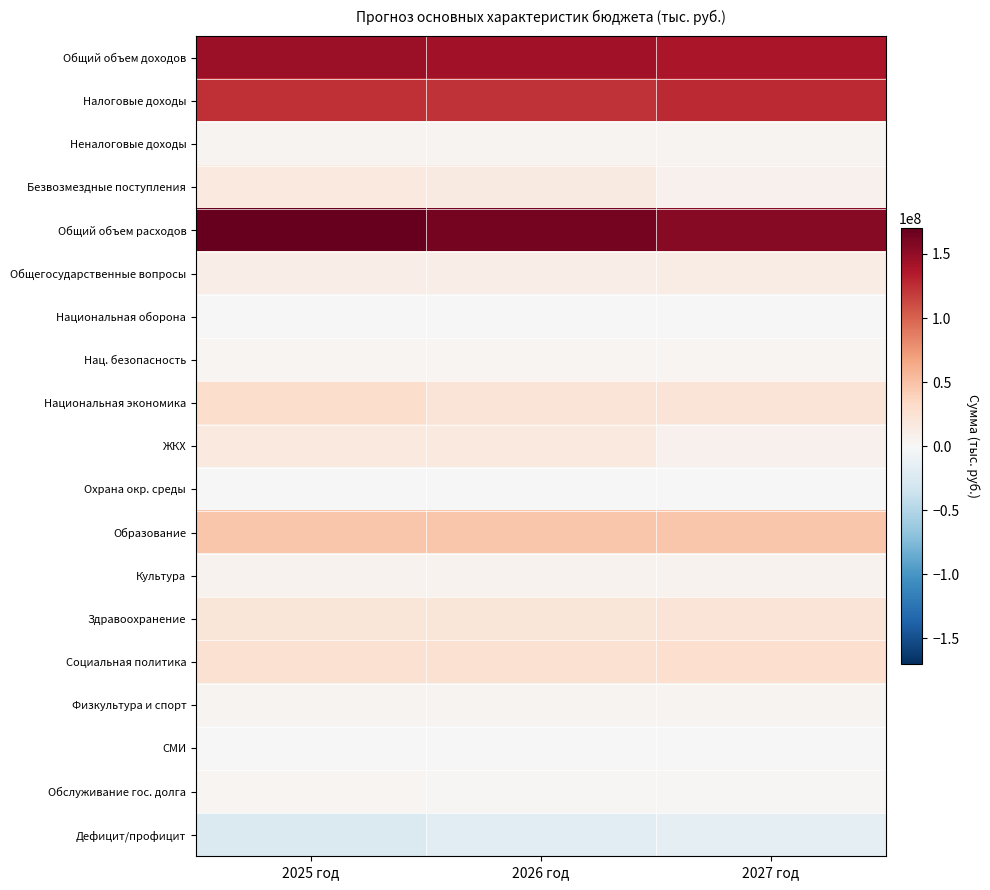

Which has a higher value, 2027 год or 2025 год?

2025 год